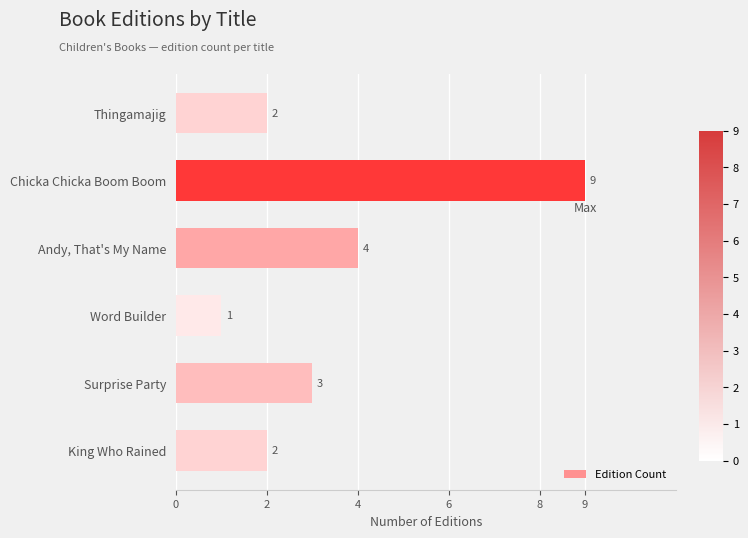

What is the smallest value displayed?

1